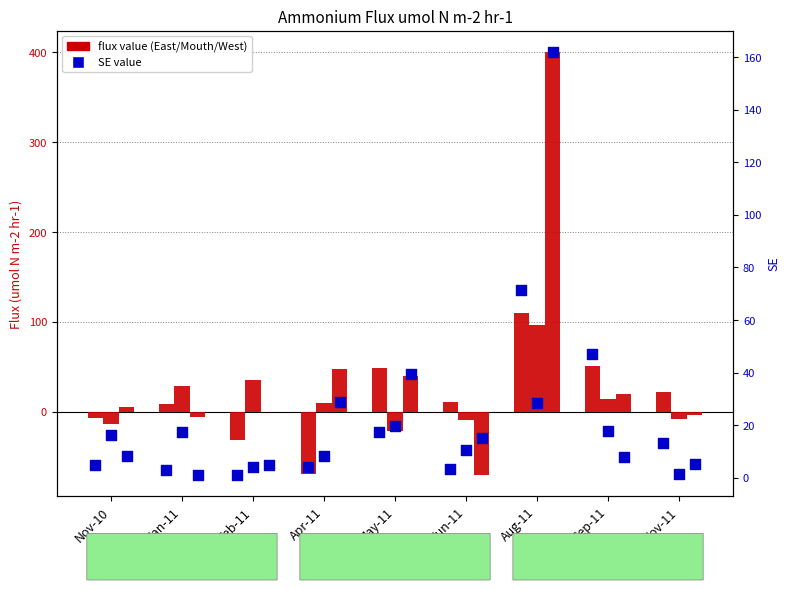

Which series contains the highest Y value?

West